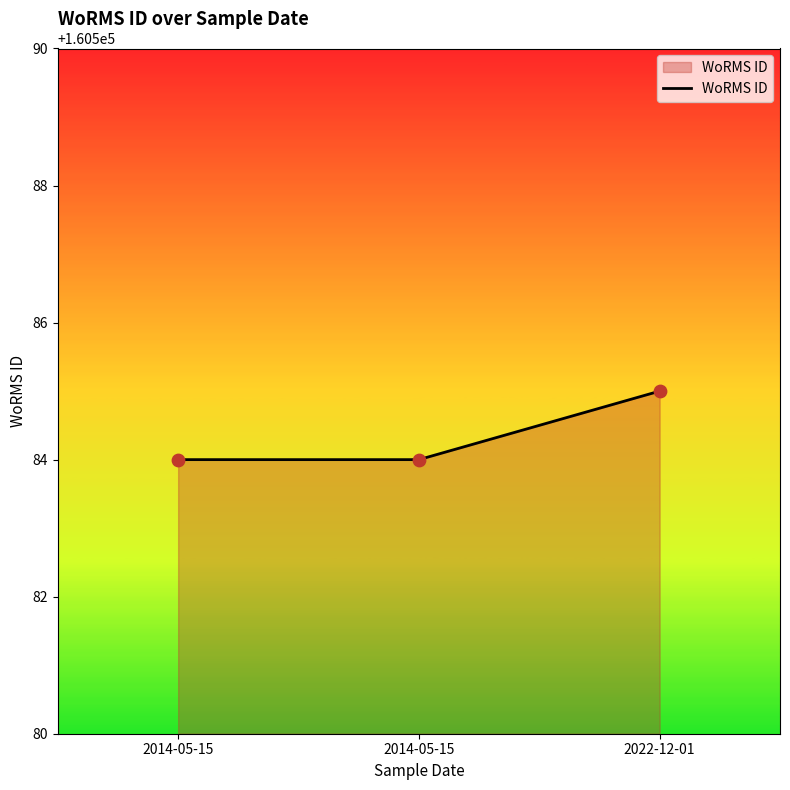

How many distinct data groups are displayed?

1